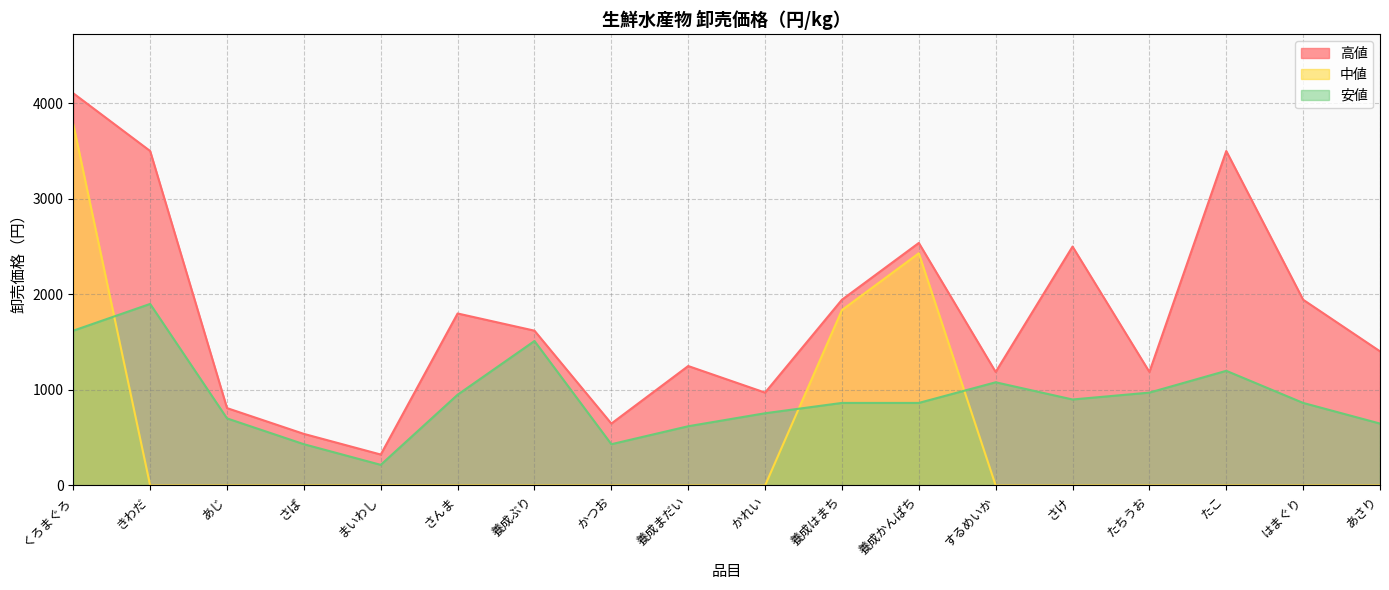

What is the sum of all 安値 values?

16532